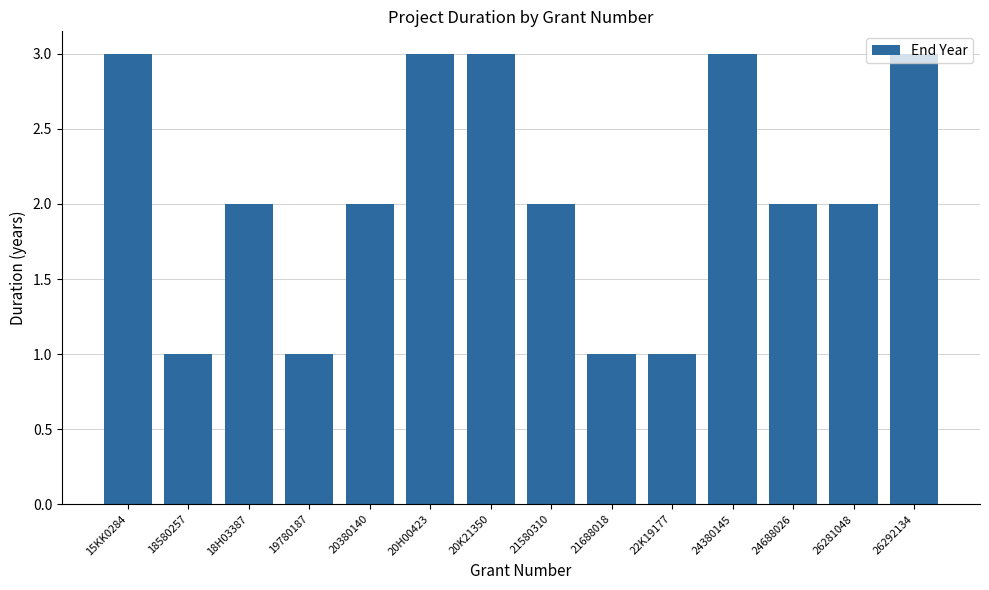

Where does the data first go above 2?

15KK0284